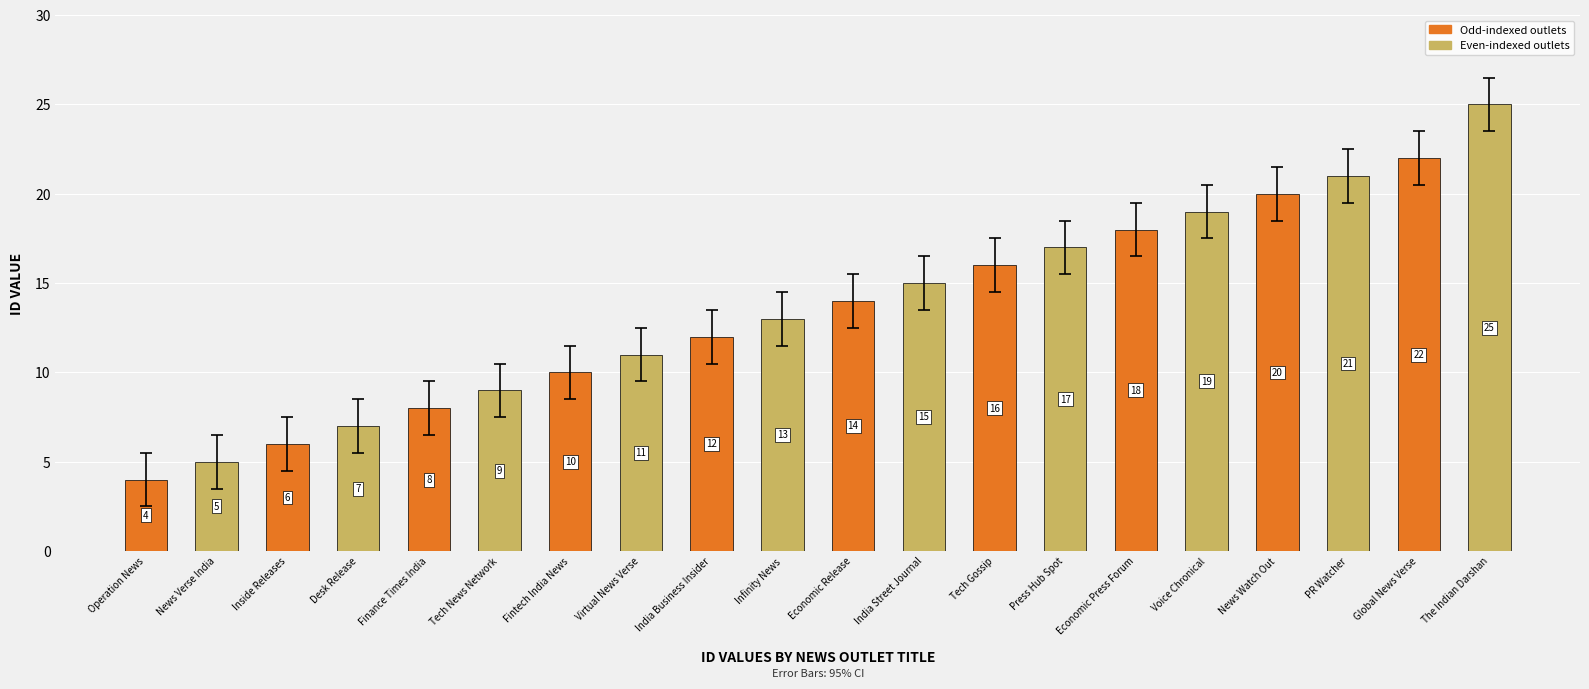

What is the approximate value at Infinity News?

13